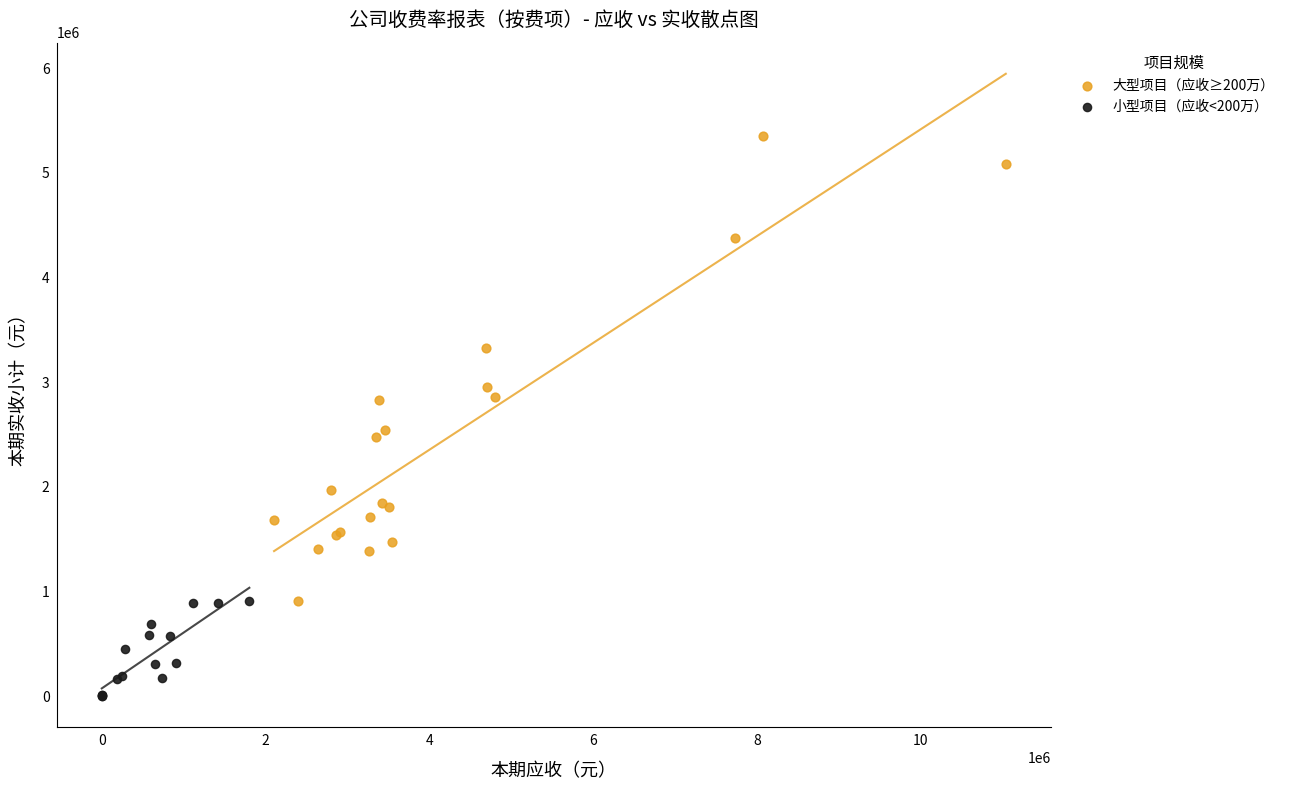

Which series reaches the maximum Y coordinate?

大型项目（应收≥200万）